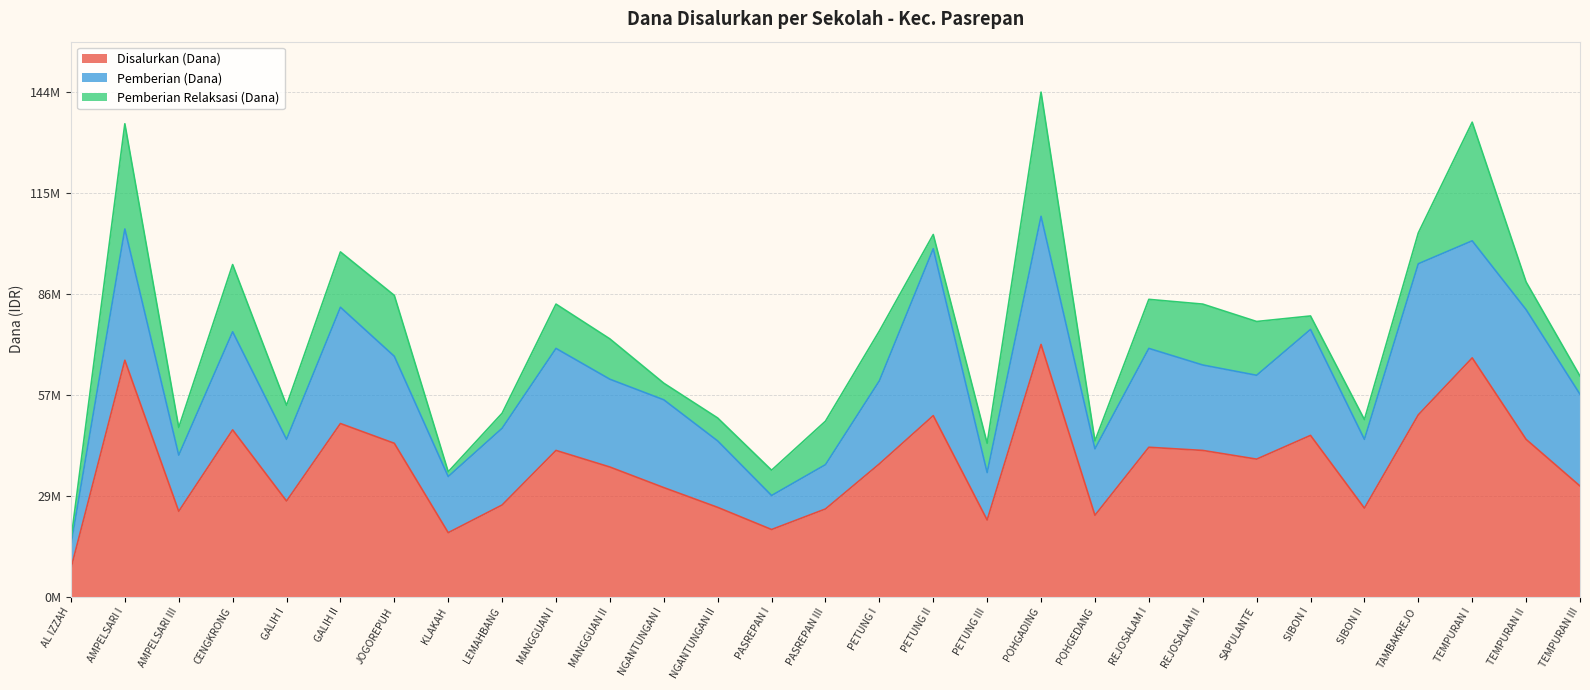

How many data points in Pemberian (Dana) are less than 24750000?

14